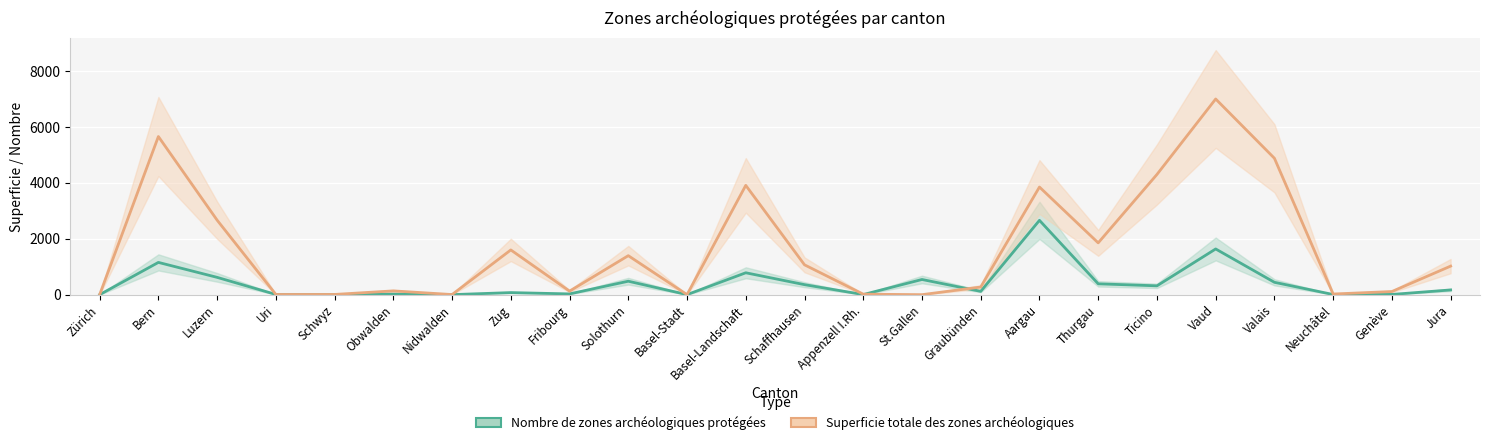

How many data points in Superficie totale des zones archéologiques are less than 1021?

12